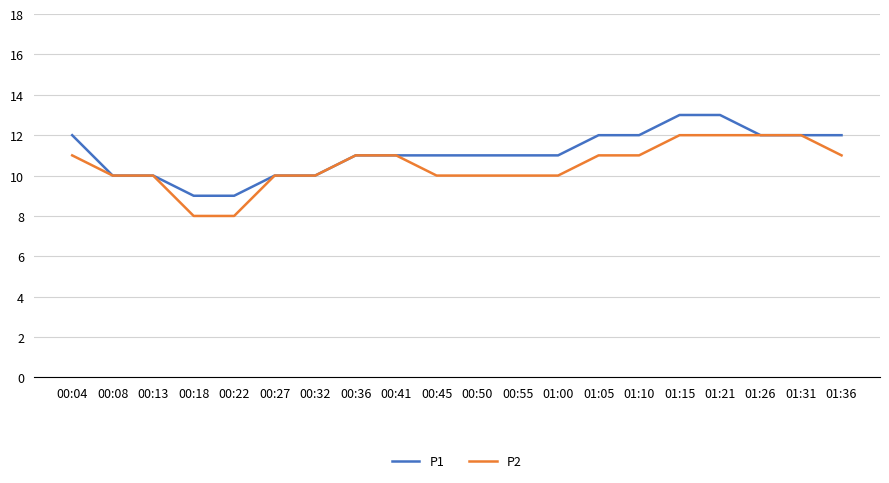

What is the highest value of the P2 series?

12